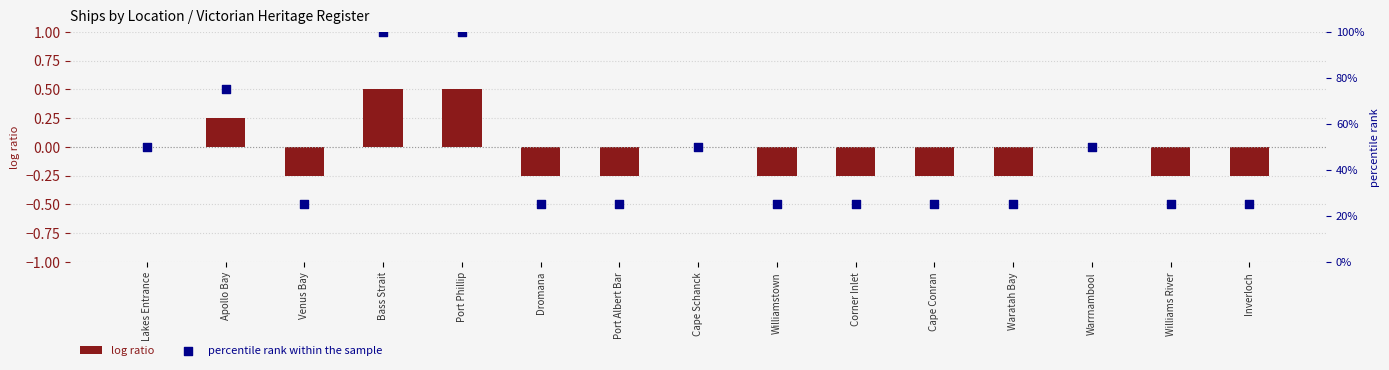

What are all the series names shown in the legend?

log ratio, percentile rank within the sample